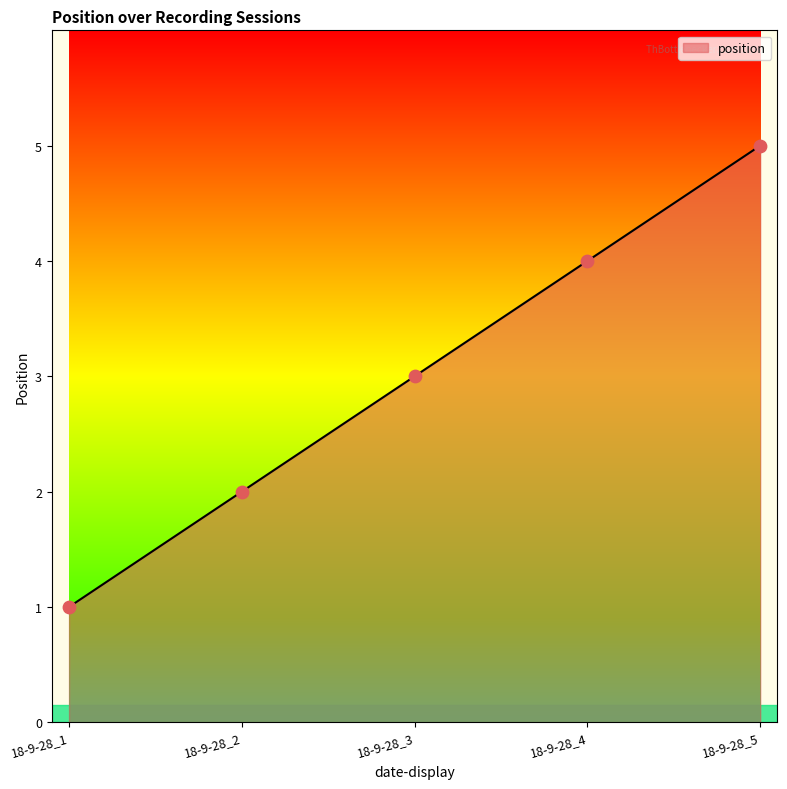

Which has a higher value, 18-9-28_3 or 18-9-28_5?

18-9-28_5